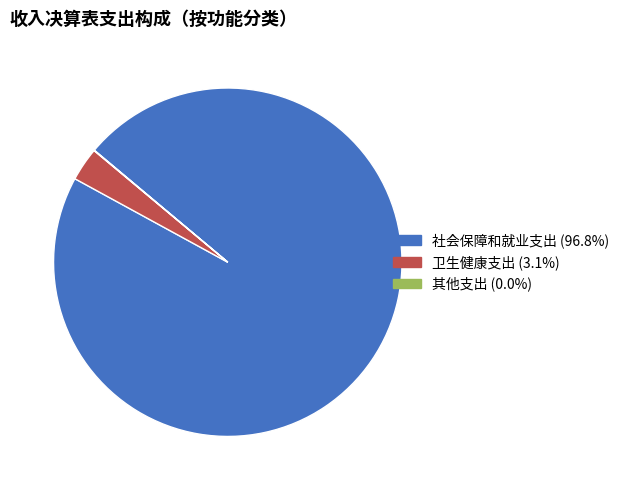

Do 卫生健康支出 and 社会保障和就业支出 together represent more than half of the pie?

Yes